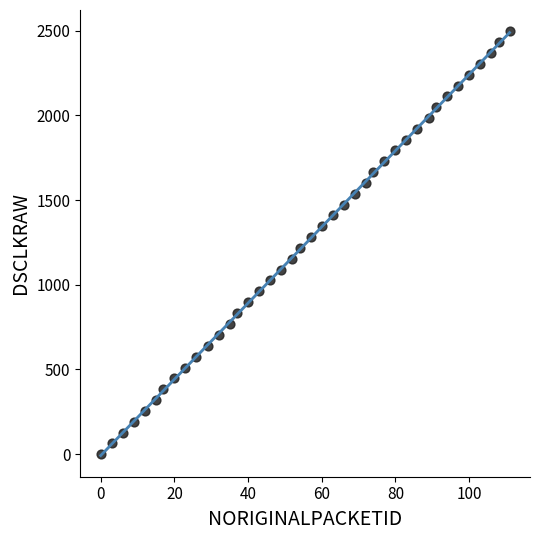

What is the range of X values (max minus min)?

111.0